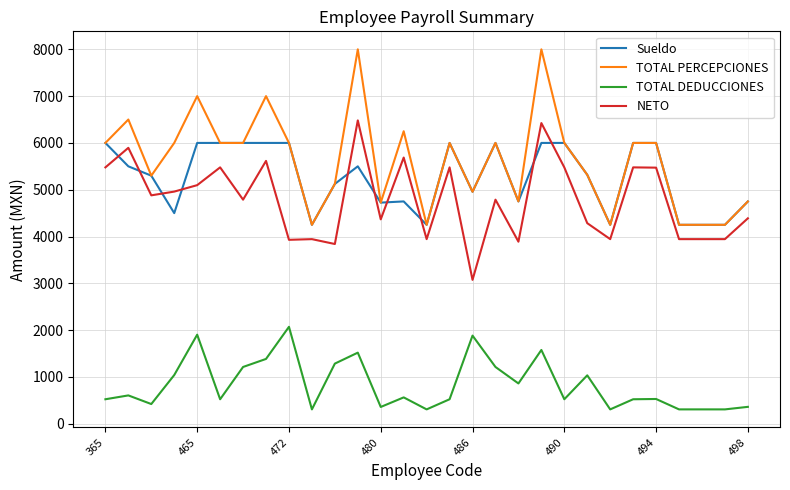

Which series has the widest spread of values?

TOTAL PERCEPCIONES